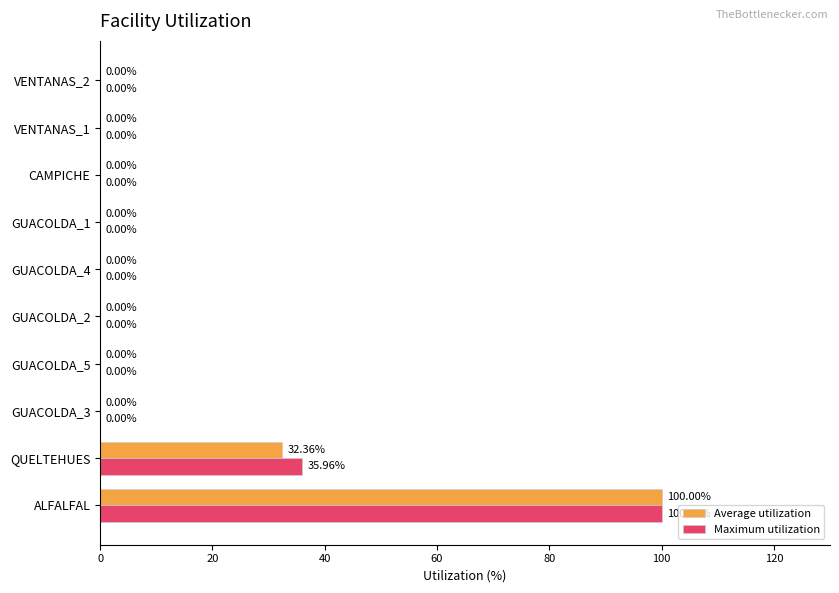

What is the sum of all Maximum utilization values?

136.0